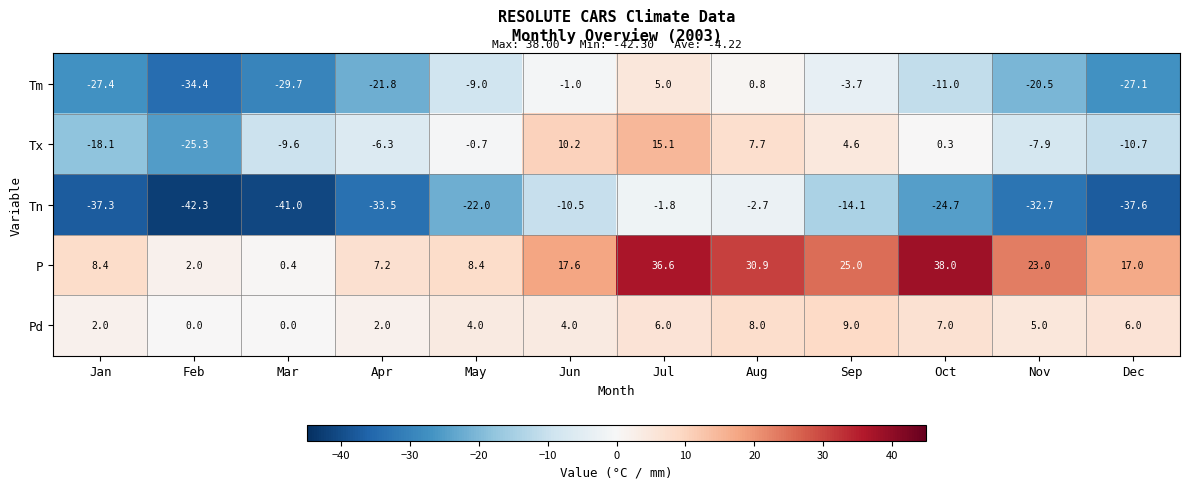

True or false: Tx has a value of -10.7 at Dec.

True